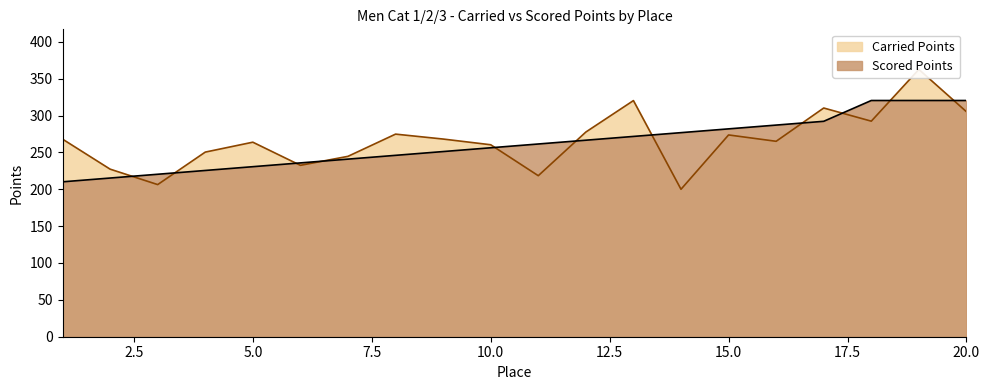

At 10, list the series in order from largest to smallest.

Carried Points, Scored Points